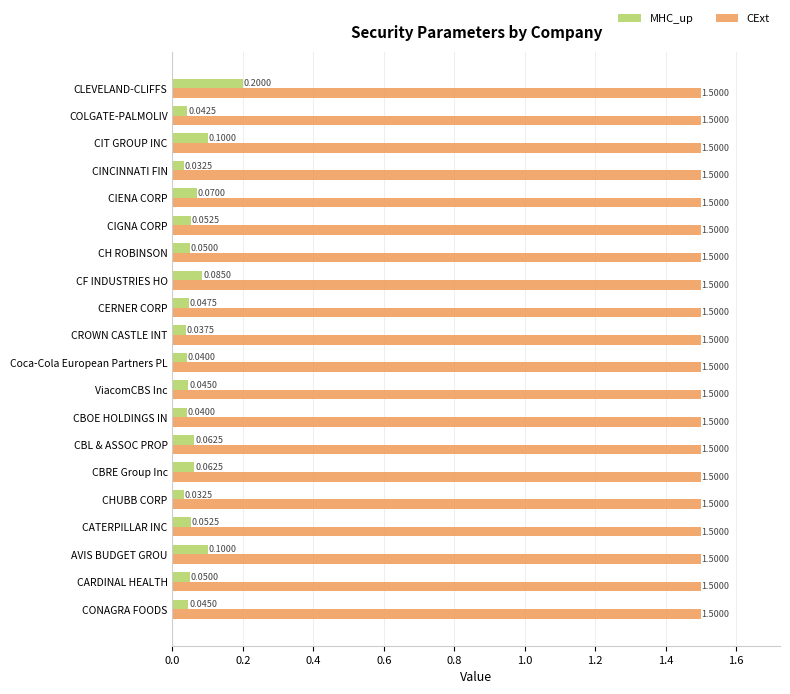

Which category has the highest value in the MHC_up series?

CLEVELAND-CLIFFS